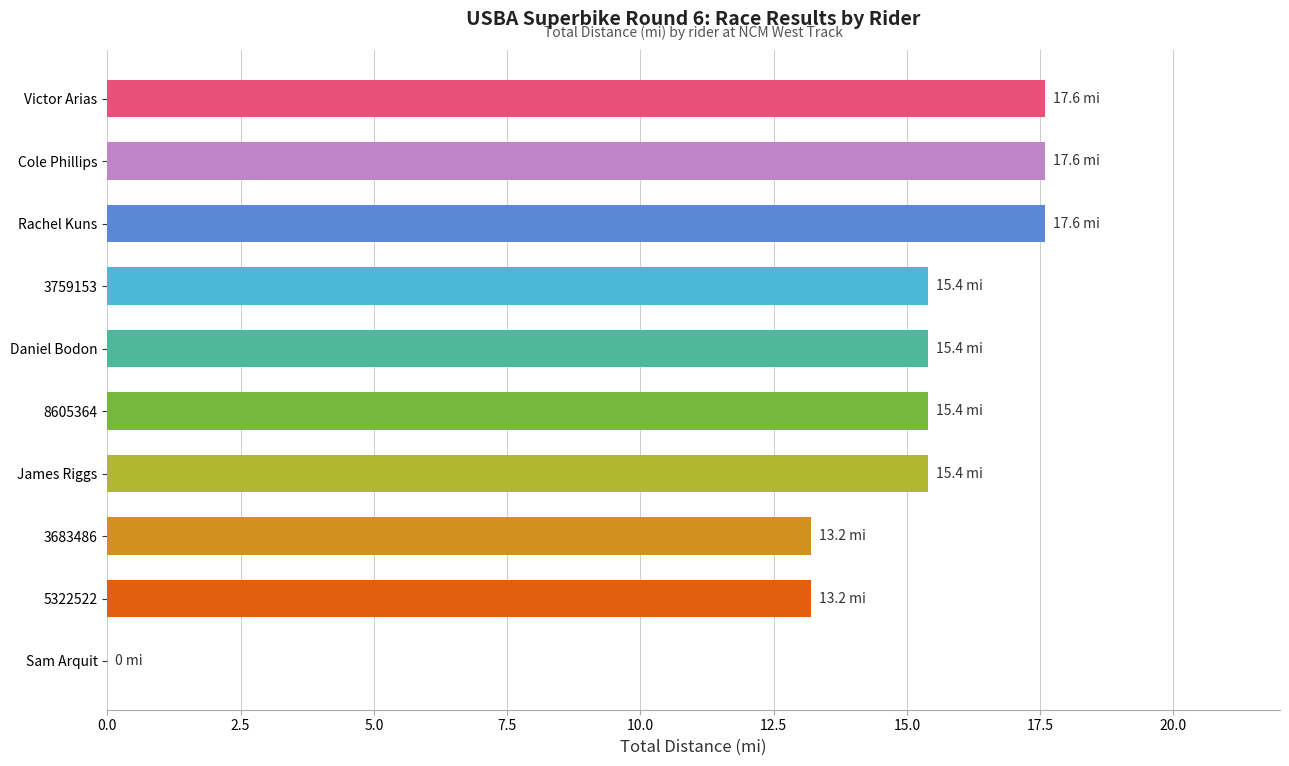

True or false: the data shows 13.2 at 5322522.

True